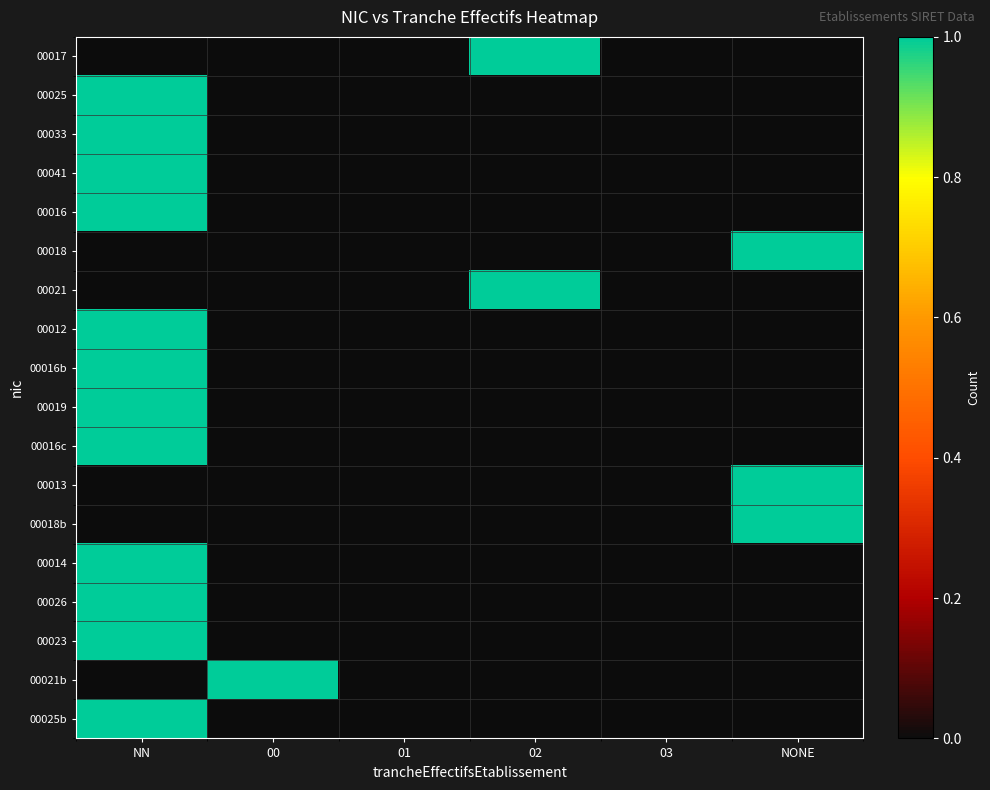

Which series has the largest range (max minus min)?

00017